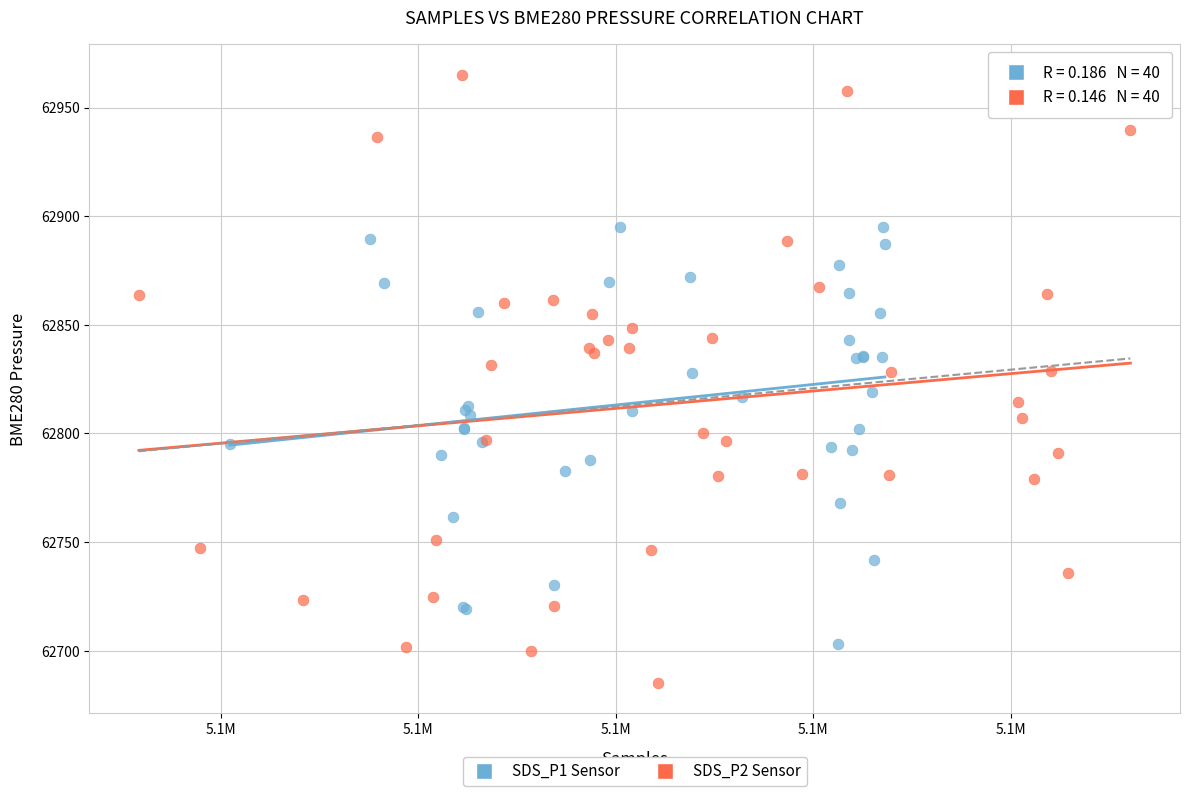

Which series reaches the minimum Y coordinate?

SDS_P2 Sensor